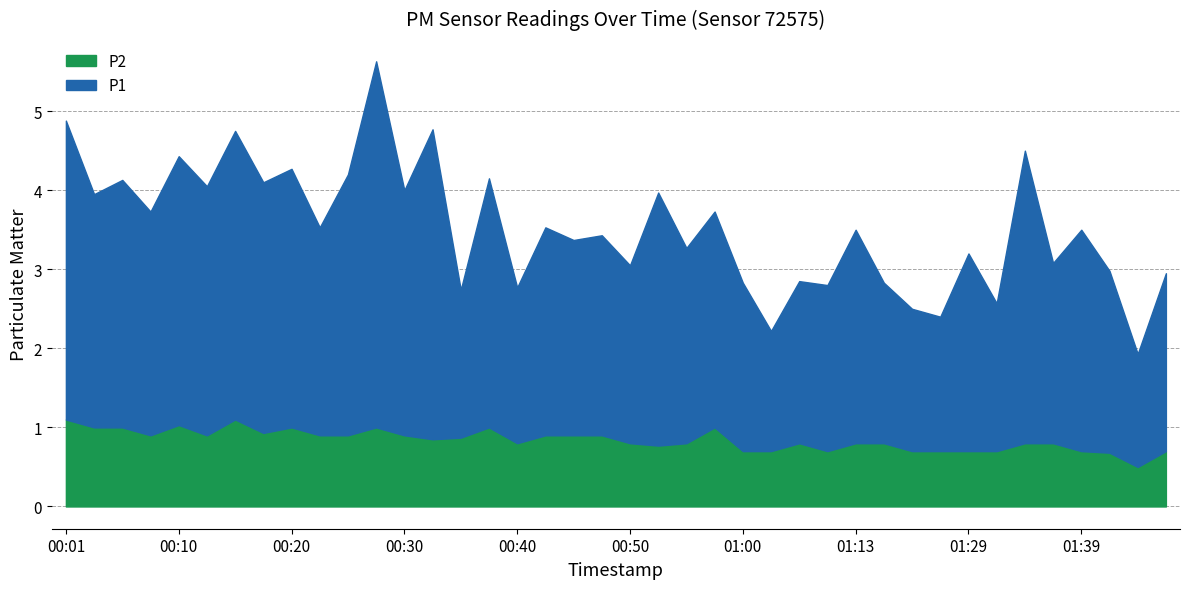

What is the label of the 14th point from the left?

00:32